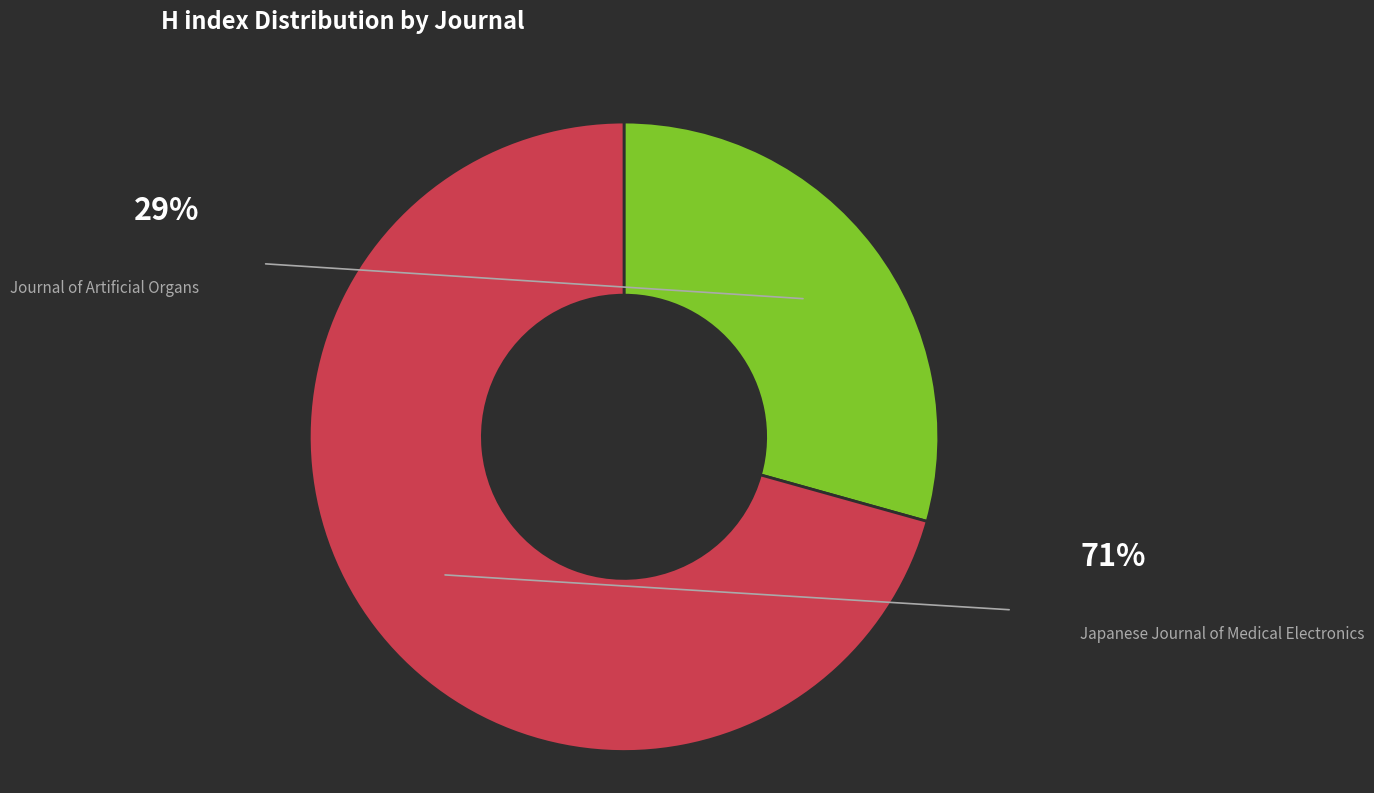

What is the smallest slice in the pie chart?

Journal of Artificial Organs